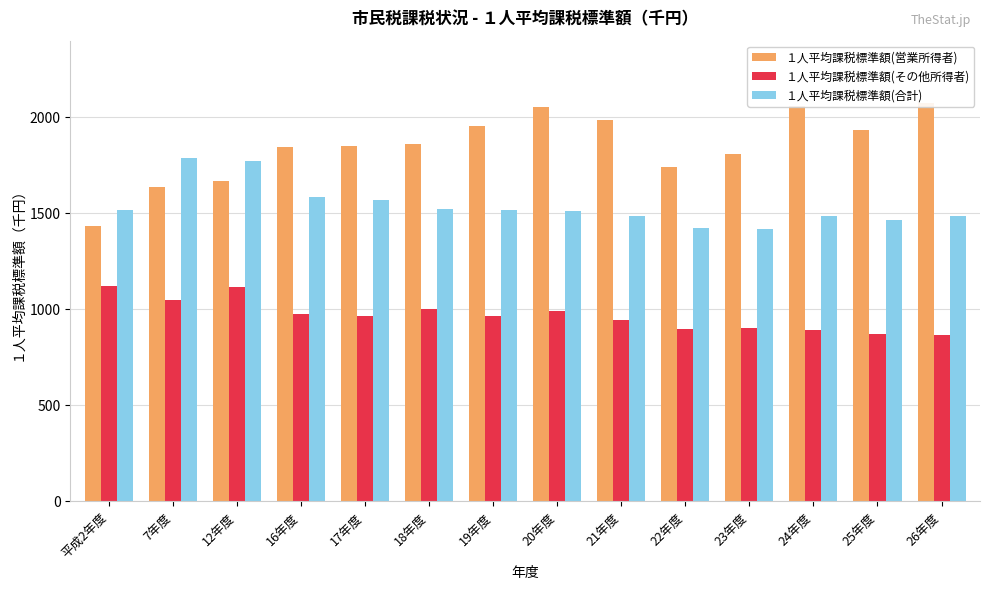

How many values in the １人平均課税標準額(その他所得者) series are below 965?

7